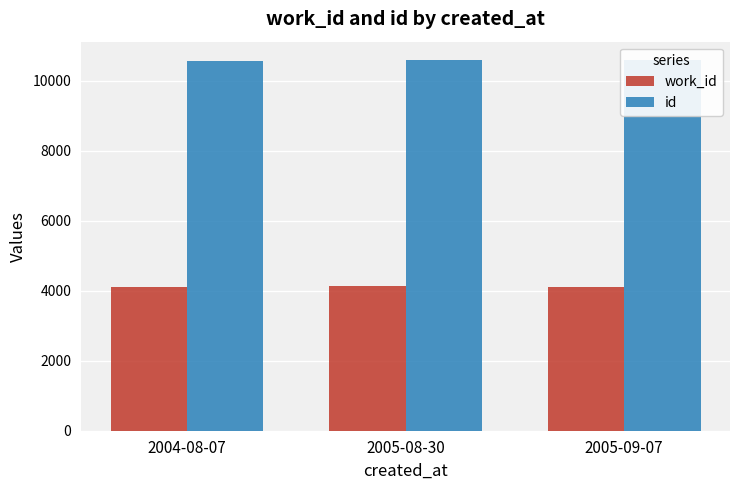

Reading left to right, what are all the values shown in this chart?

work_id: 2004-08-07=4108	2005-08-30=4127	2005-09-07=4122
id: 2004-08-07=10567	2005-08-30=10593	2005-09-07=10594